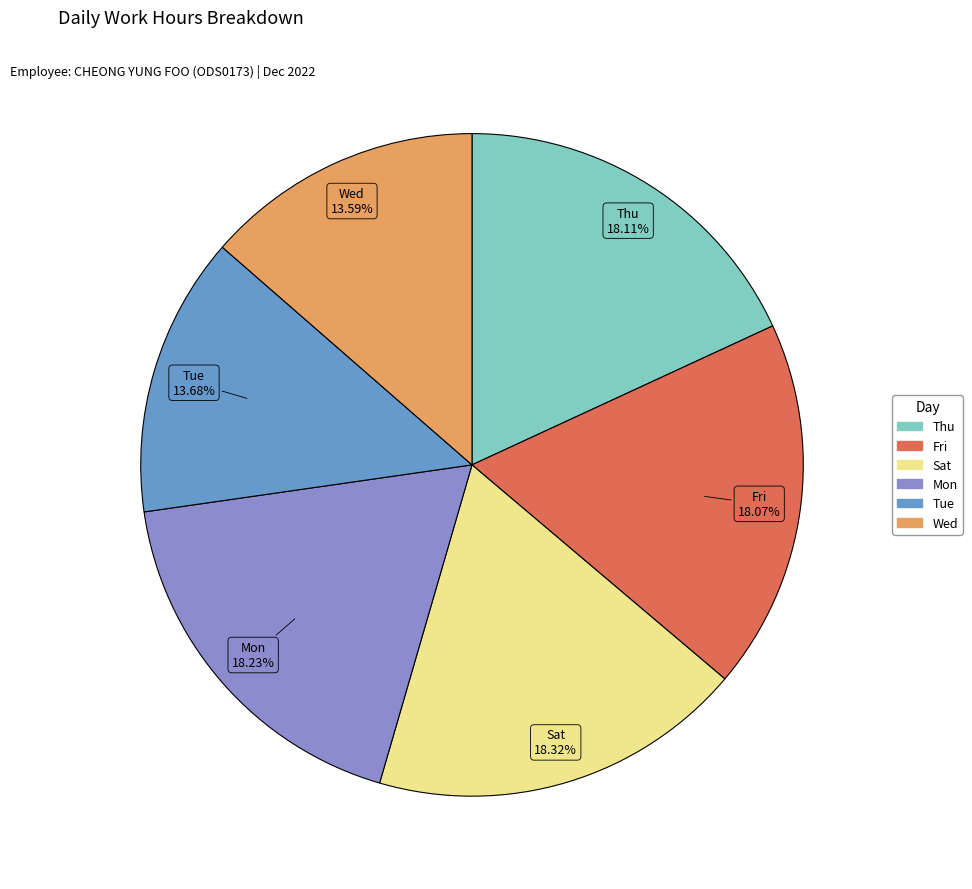

Does Sat represent more than half of the total?

No